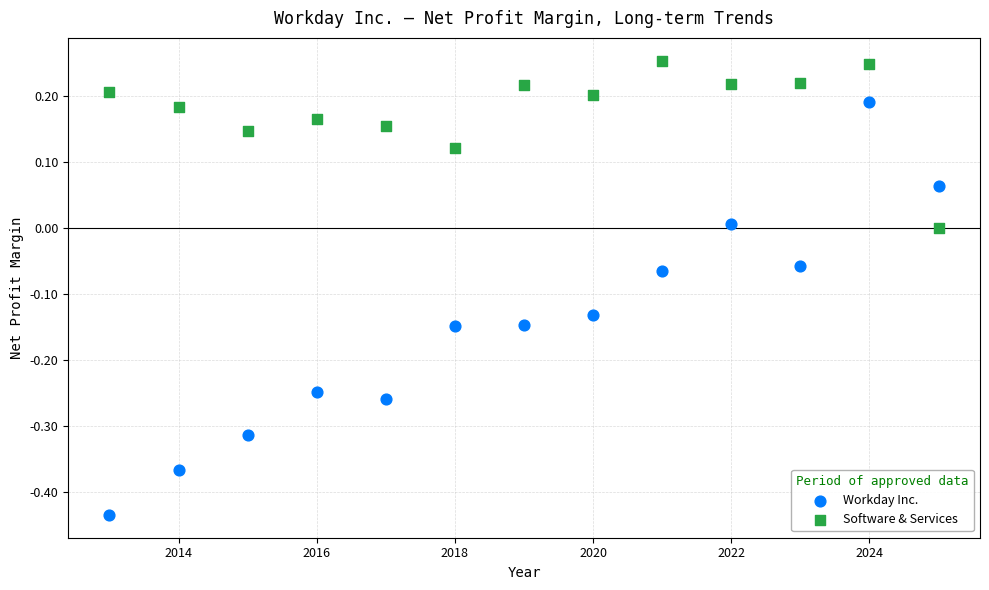

Which series has the widest spread of Y values?

Workday Inc.